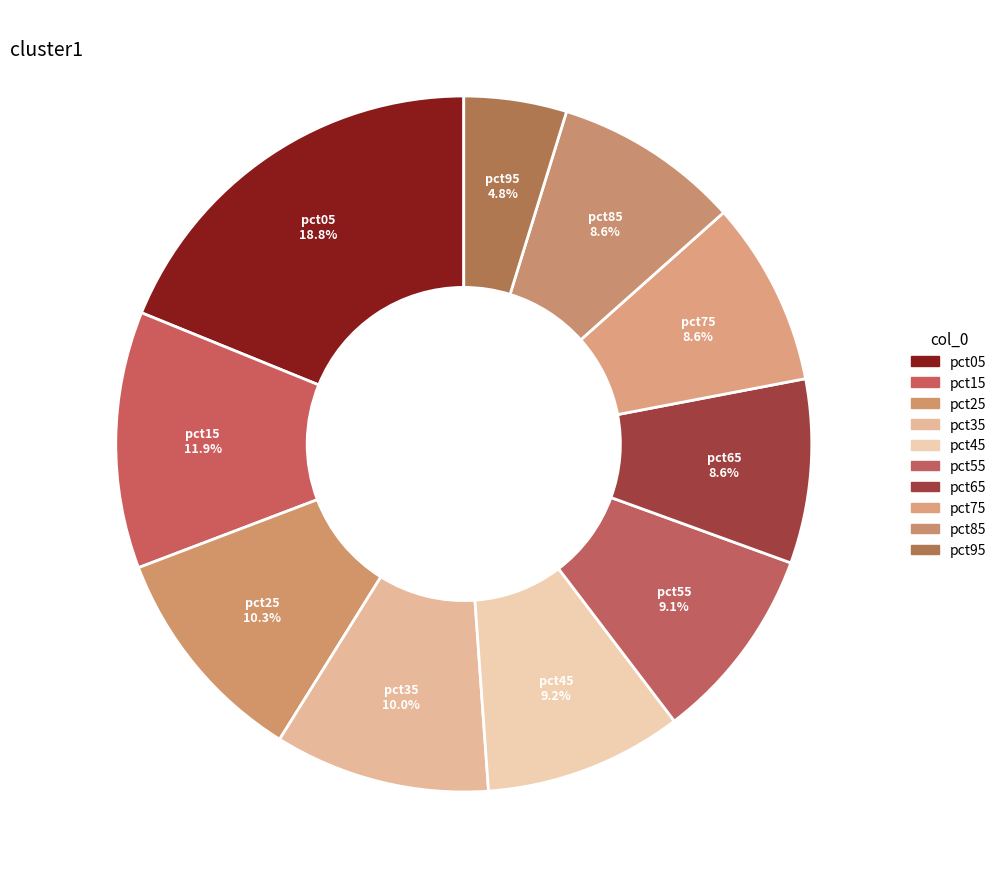

Which slice is the smallest?

pct95